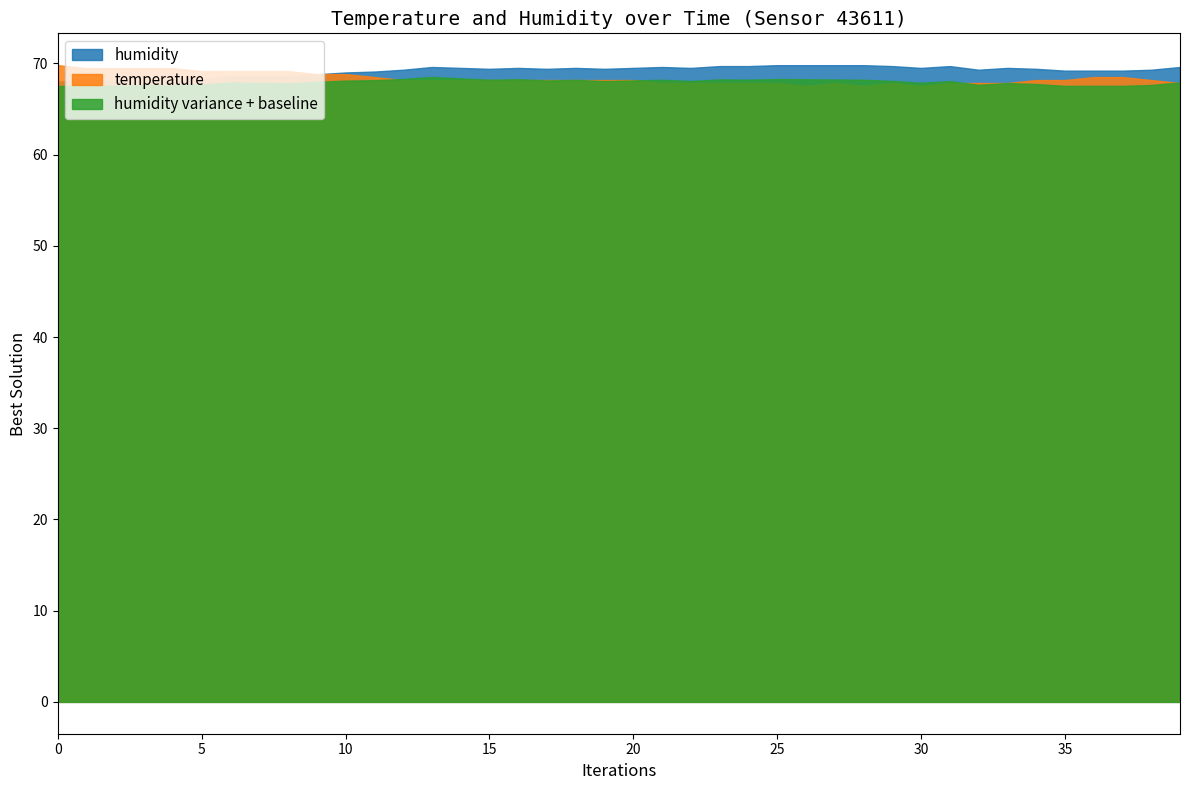

What are all the series names shown in the legend?

humidity, temperature, humidity variance + baseline